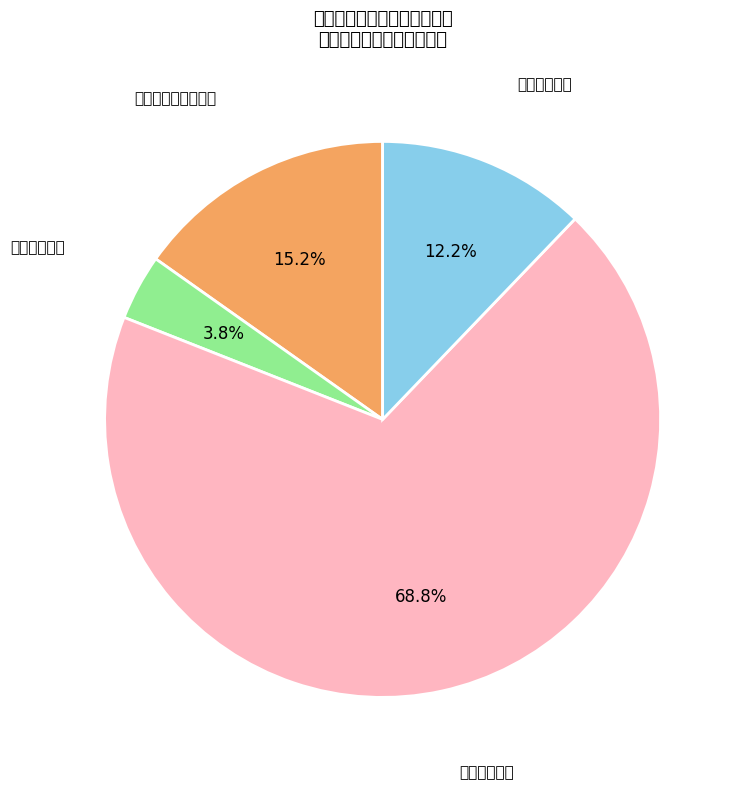

Is there a majority slice in this chart?

Yes